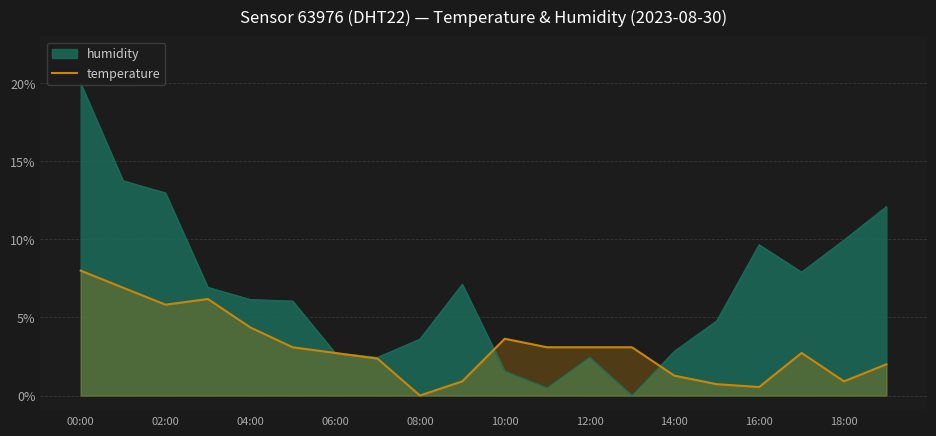

How many data points are above 3?

10